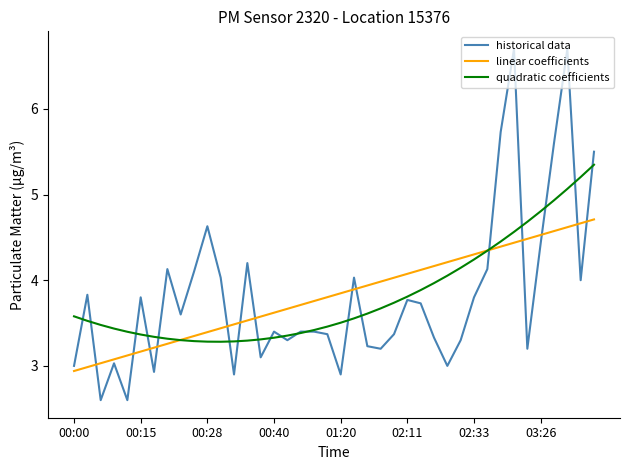

How many lines are shown in the chart?

3